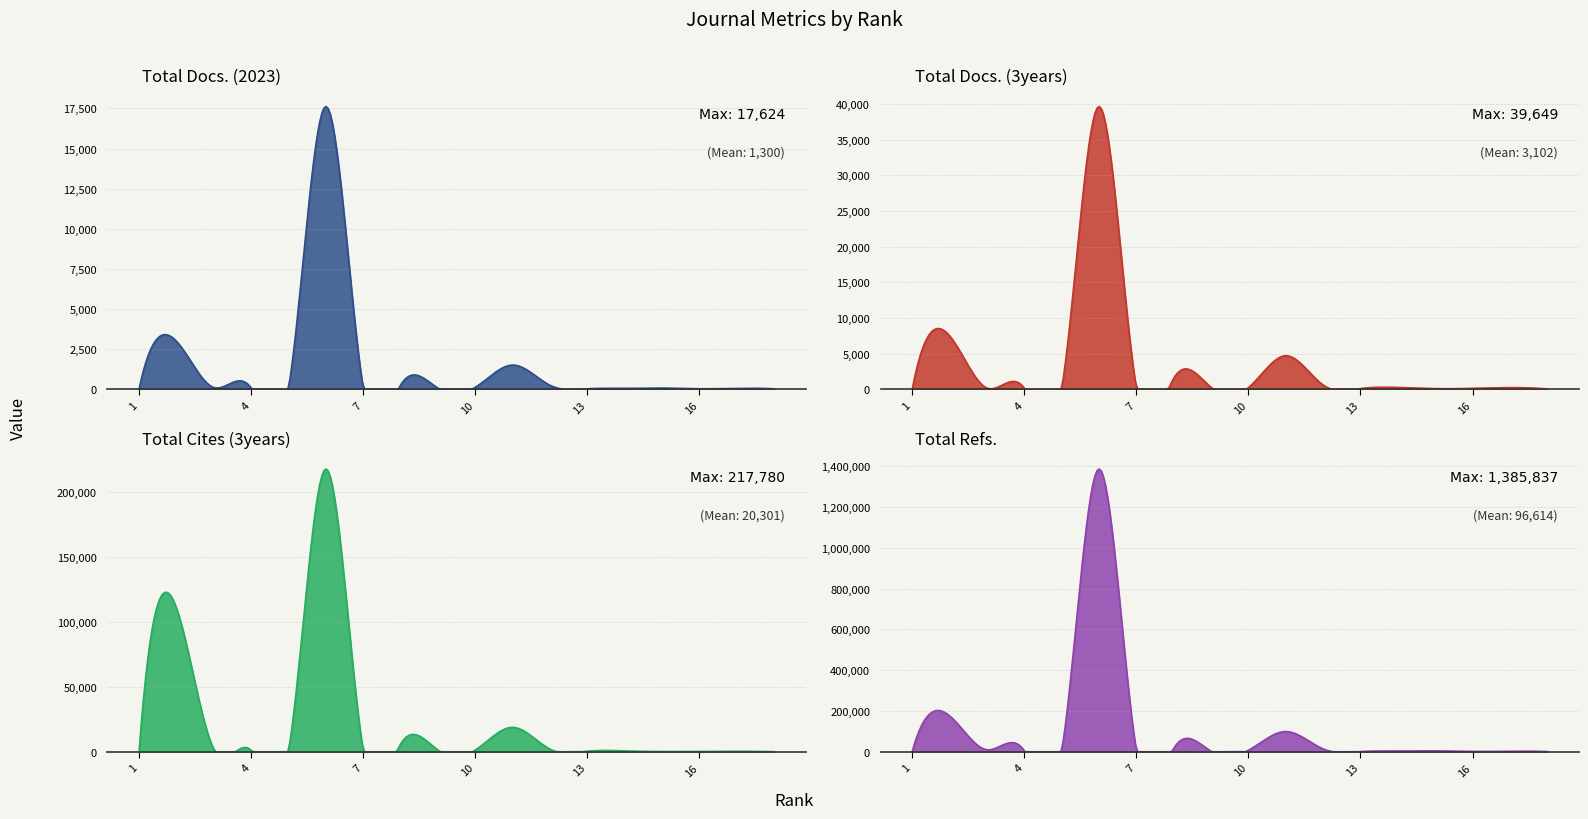

The Total Cites (3years) series shows 194 at 17. True or false?

False